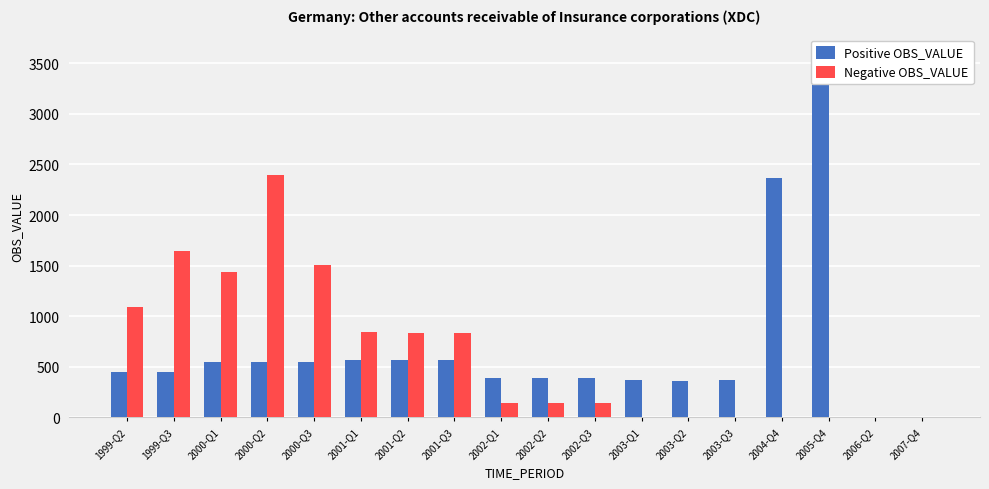

What is the difference between the highest and lowest values at 2006-Q2?

1